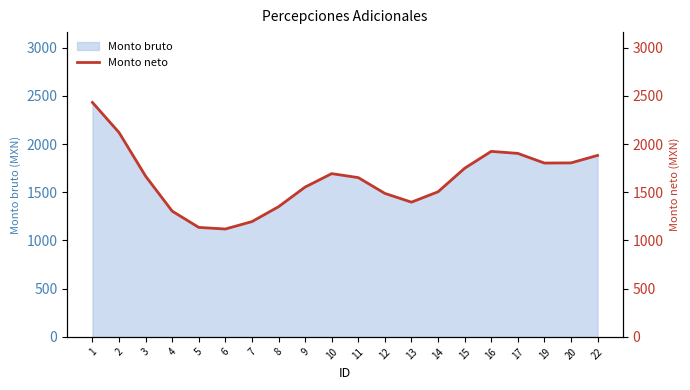

Reading left to right, transcribe all the data shown in this chart.

2432.0	2120.0	1667.1	1304.2	1135.6	1119.1	1195.8	1350.3	1554.3	1693.6	1652.1	1488.4	1397.5	1505.2	1749.1	1924.3	1903.4	1803.3	1804.8	1882.3